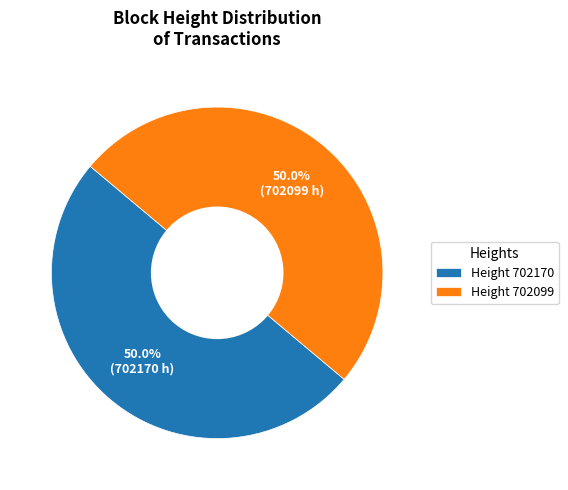

What is the ratio of the value at Height 702099 to the value at Height 702170?

1.0